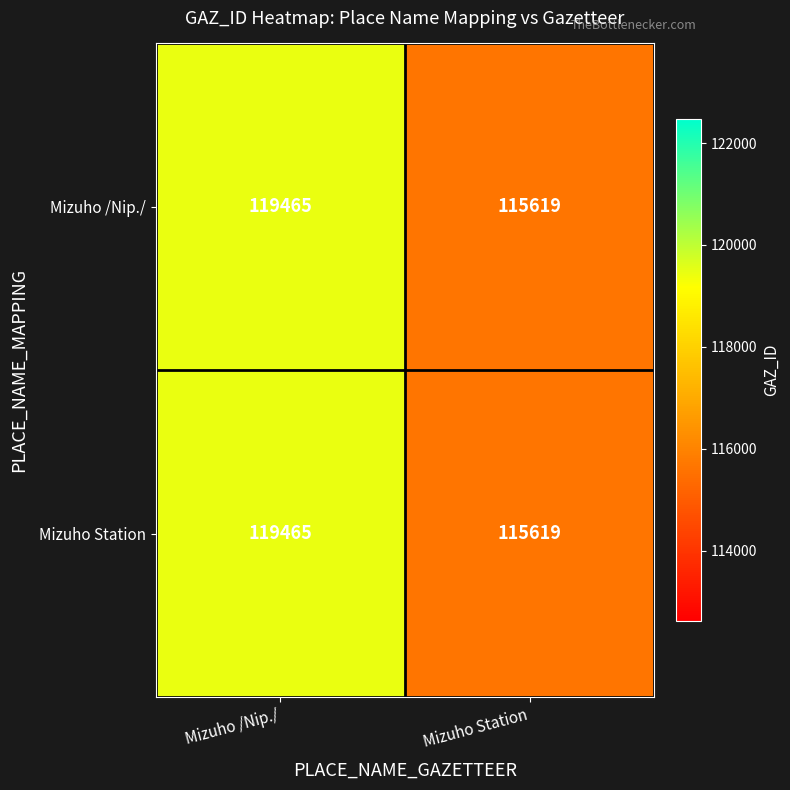

The value of Mizuho Station at Mizuho Station is 115619. True or false?

True